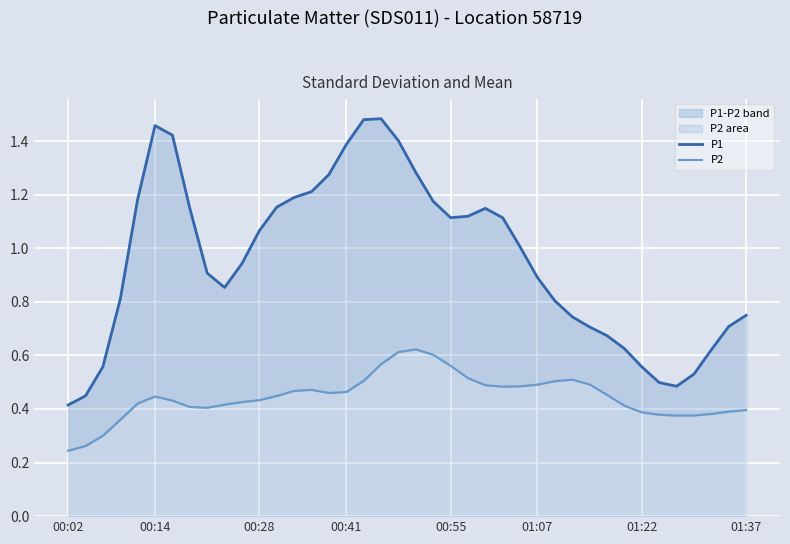

At which label is P2 closest to 0?

00:02